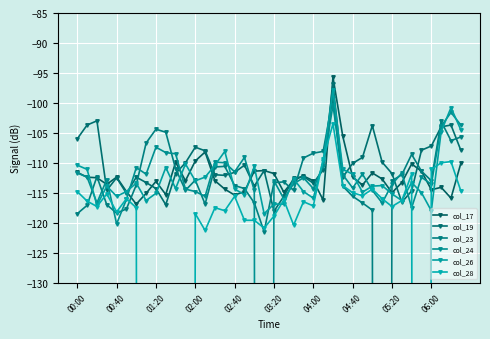

How many intersections are there between col_23 and col_24?

18